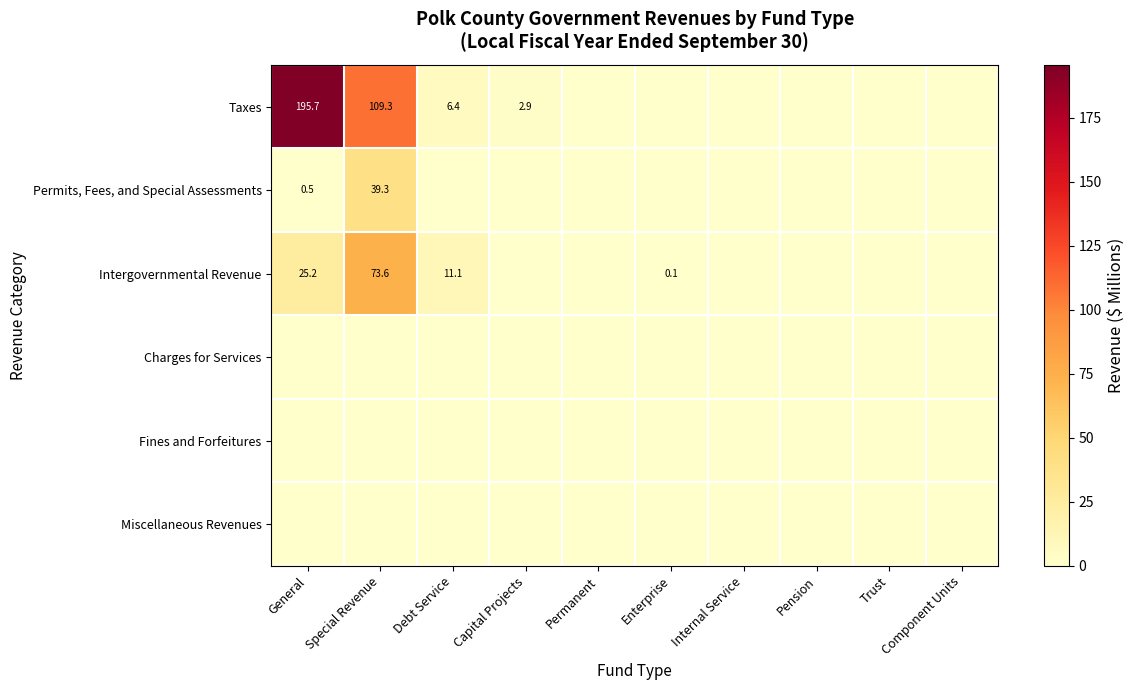

What is the difference between the Taxes values at Debt Service and Special Revenue?

102.9